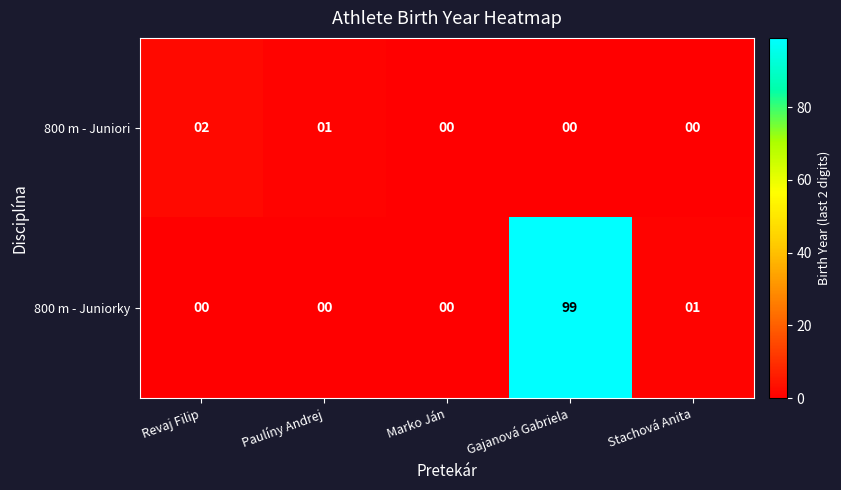

Rank the series at Paulíny Andrej from lowest to highest value.

800 m - Juniorky, 800 m - Juniori